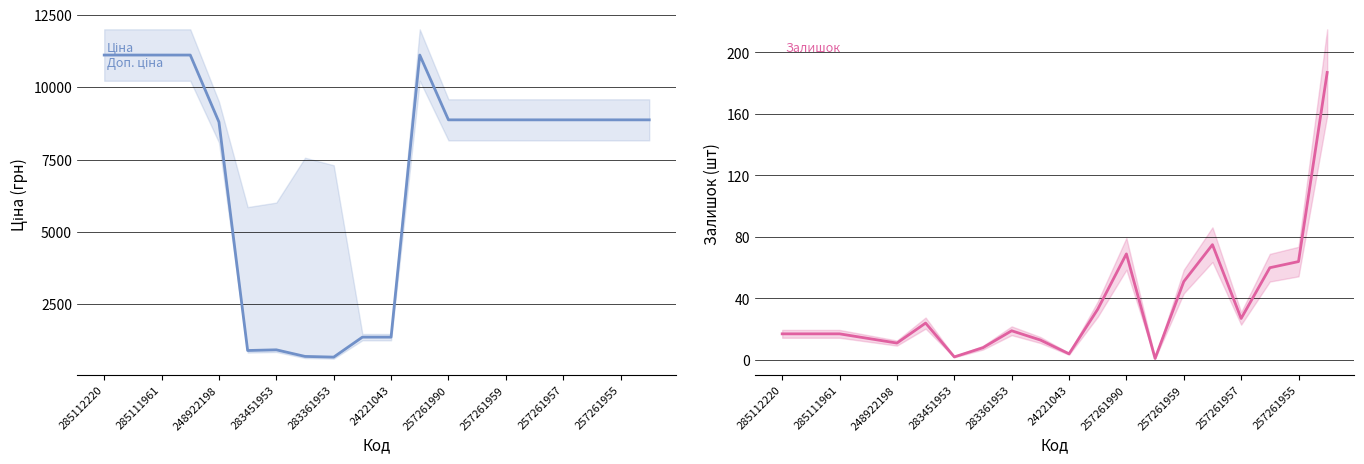

What is the minimum value for Ціна?

676.4